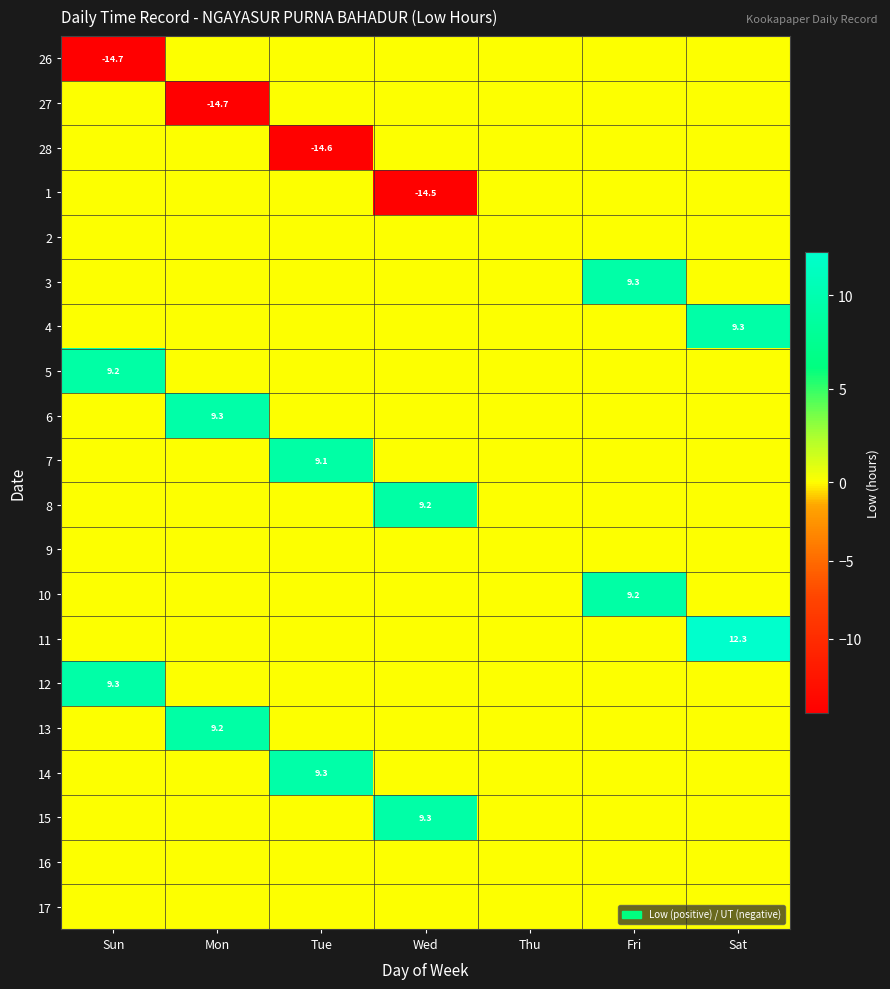

Rank the series by their maximum value, from highest to lowest.

11, 6, 14, 15, 4, 3, 12, 5, 13, 8, 10, 7, 26, 27, 28, 1, 2, 9, 16, 17